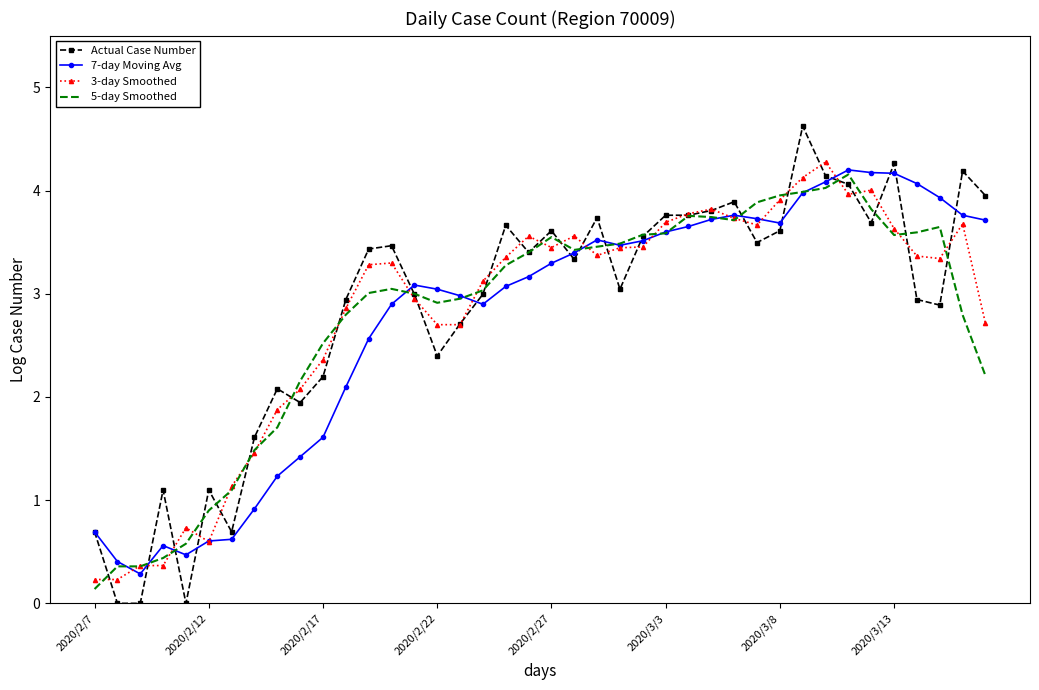

What is the maximum value shown in the chart?

4.6